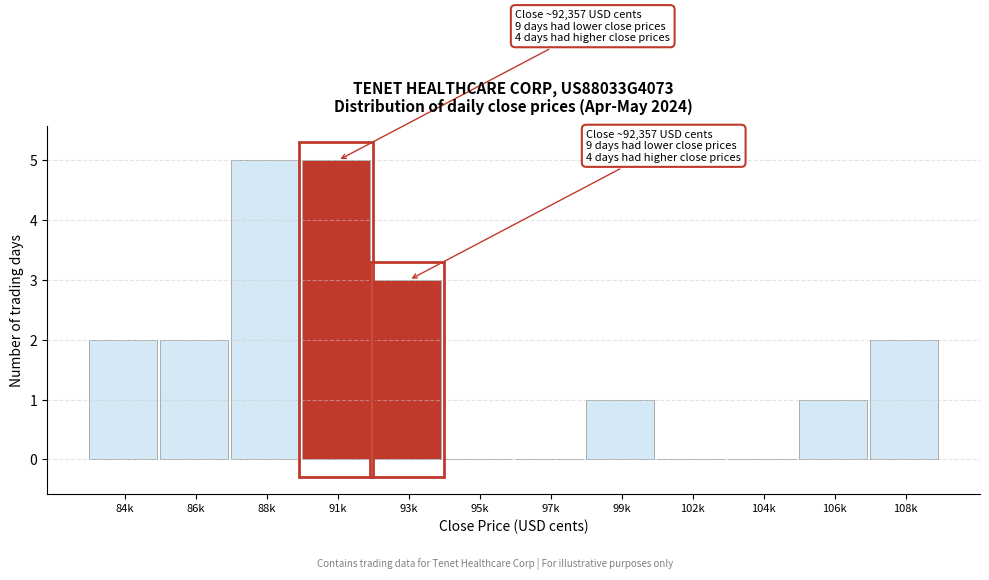

Reading left to right, what are all the values shown in this chart?

84k=2	86k=2	88k=5	91k=5	93k=3	95k=0	97k=0	99k=1	102k=0	104k=0	106k=1	108k=2